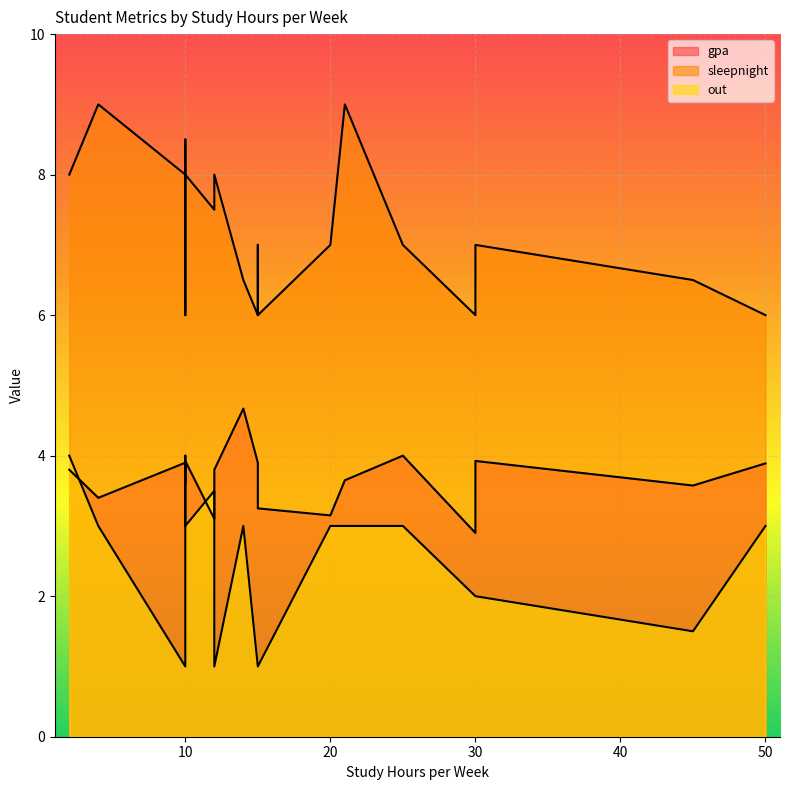

True or false: gpa and sleepnight intersect in this chart.

False